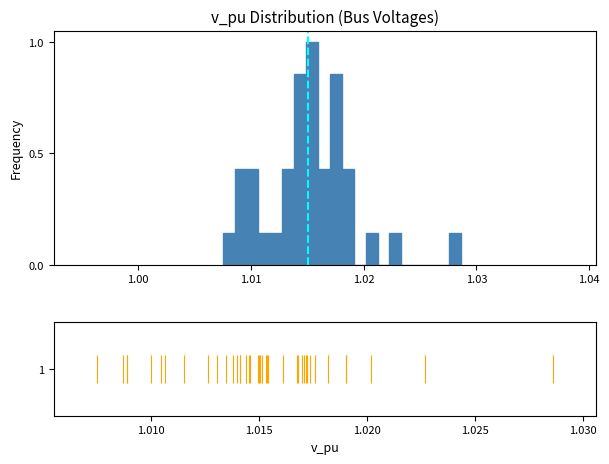

Read against the x-axis, roughly where is the centre of the tallest bar?

1.015